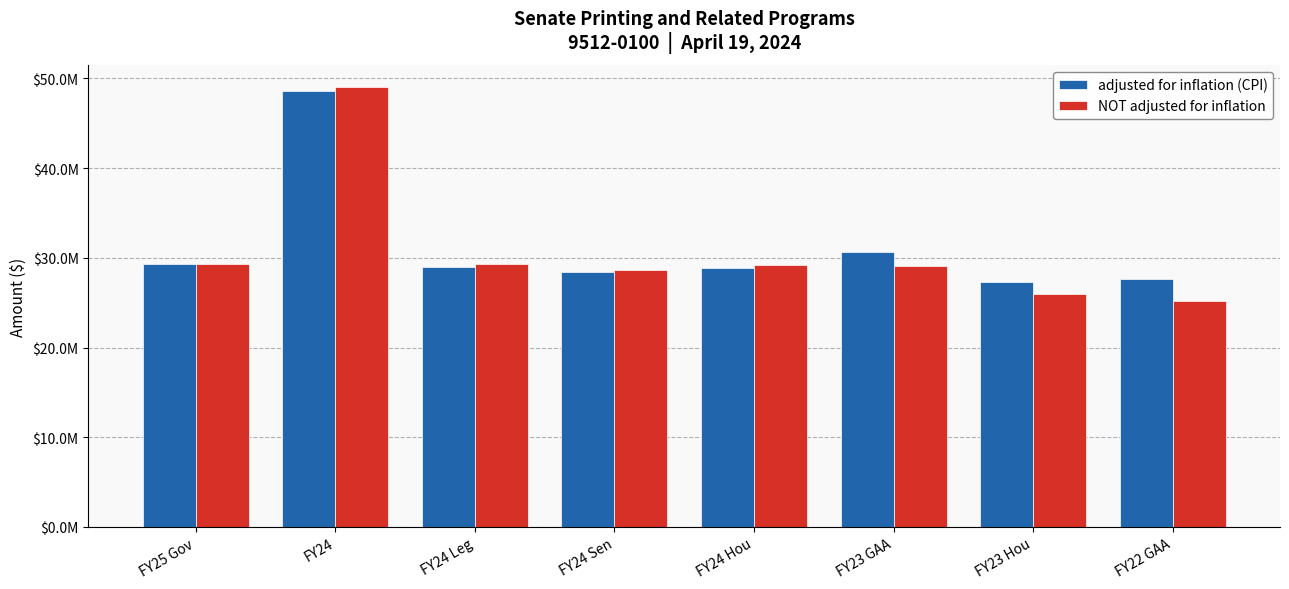

Which series has the widest spread of values?

NOT adjusted for inflation